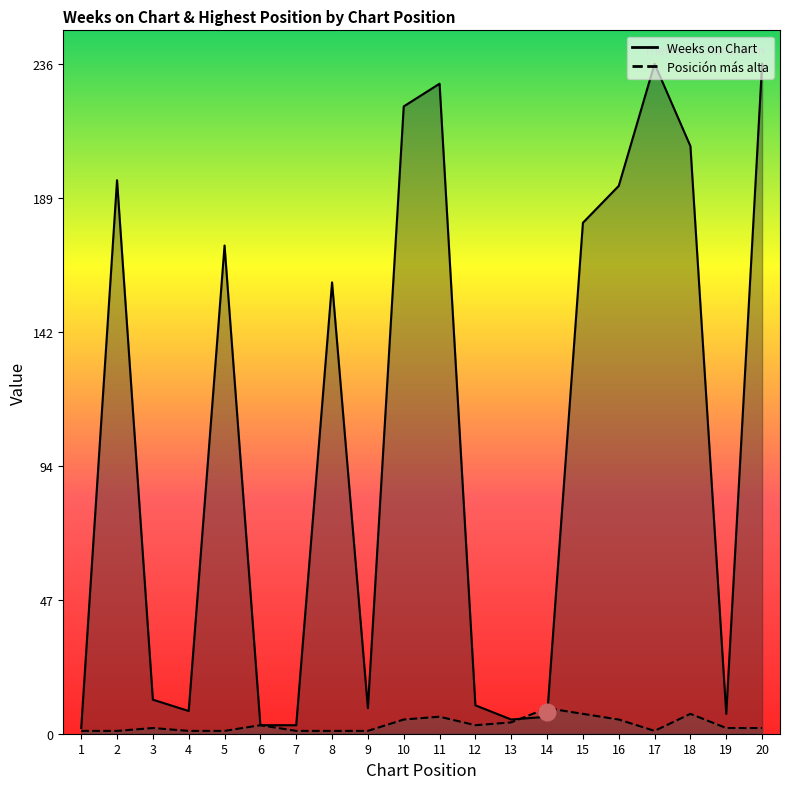

Which series has the largest total across all categories?

Weeks on Chart